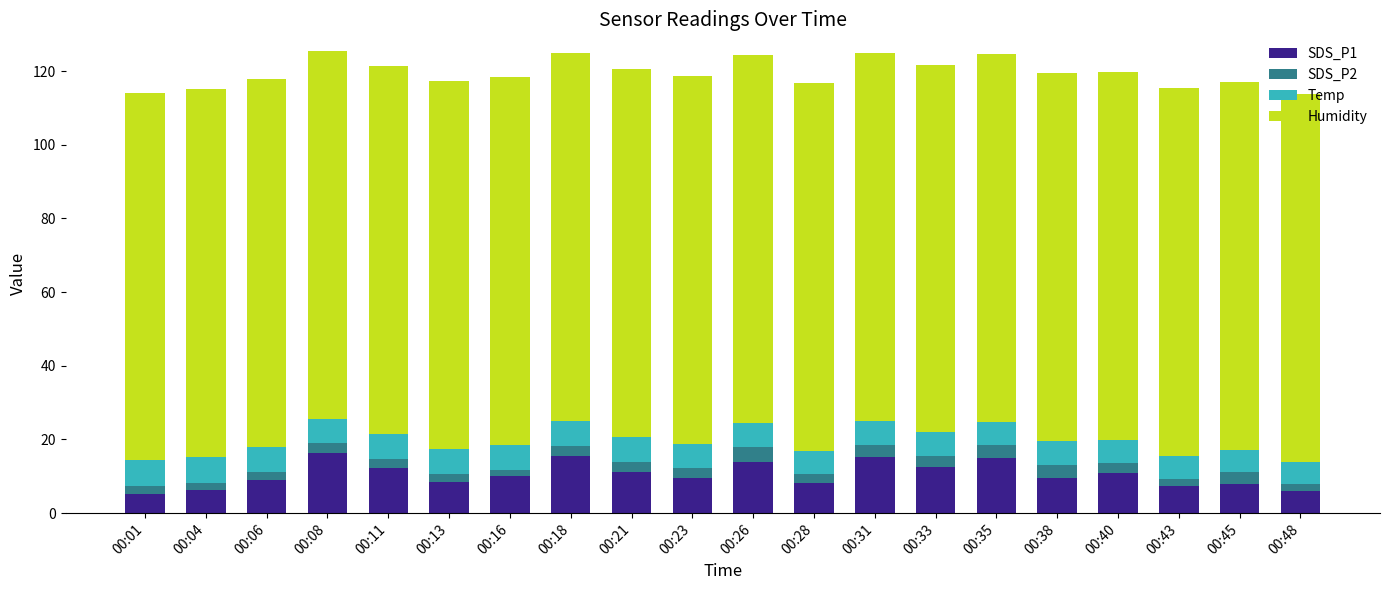

What is the total value across all series at 00:45?

117.1